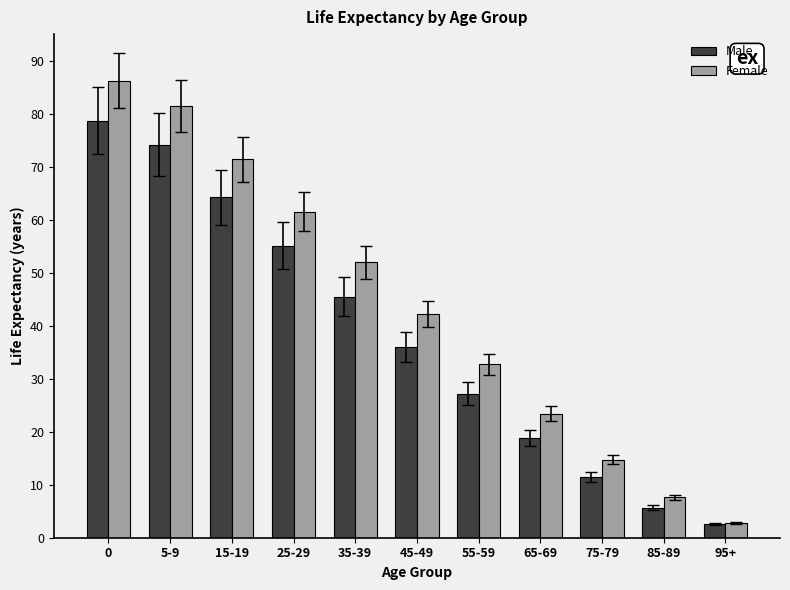

What is the total value across all series at 95+?

5.4